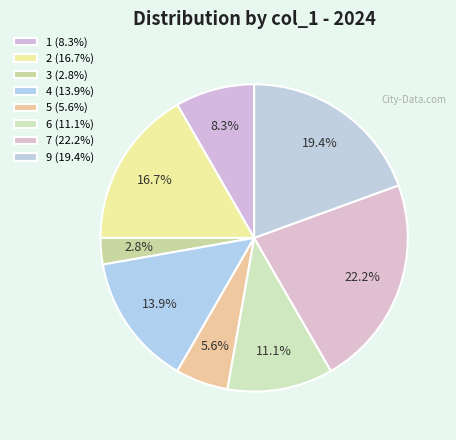

Do 3 and 2 together represent more than half of the pie?

No